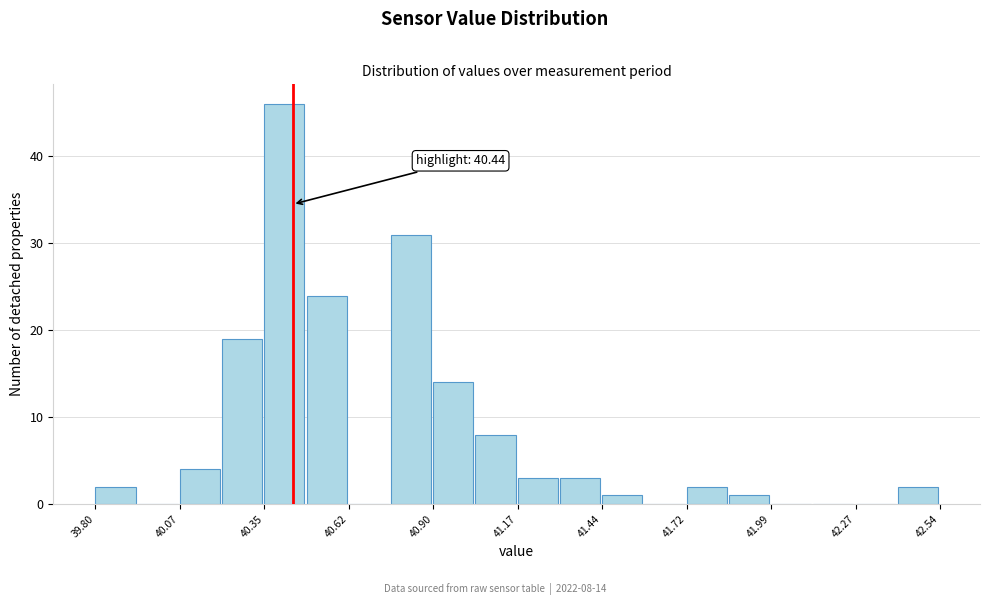

Around what value on the x-axis is the tallest bar? Give the approximate position of its centre, as read against the axis.

40.40